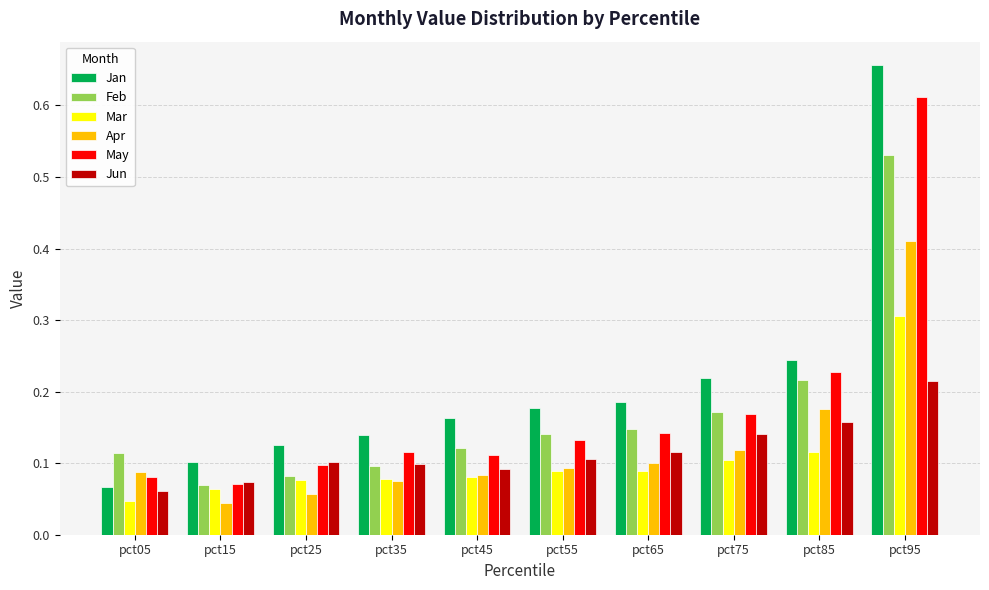

At which category is the sum across all series the highest?

pct95